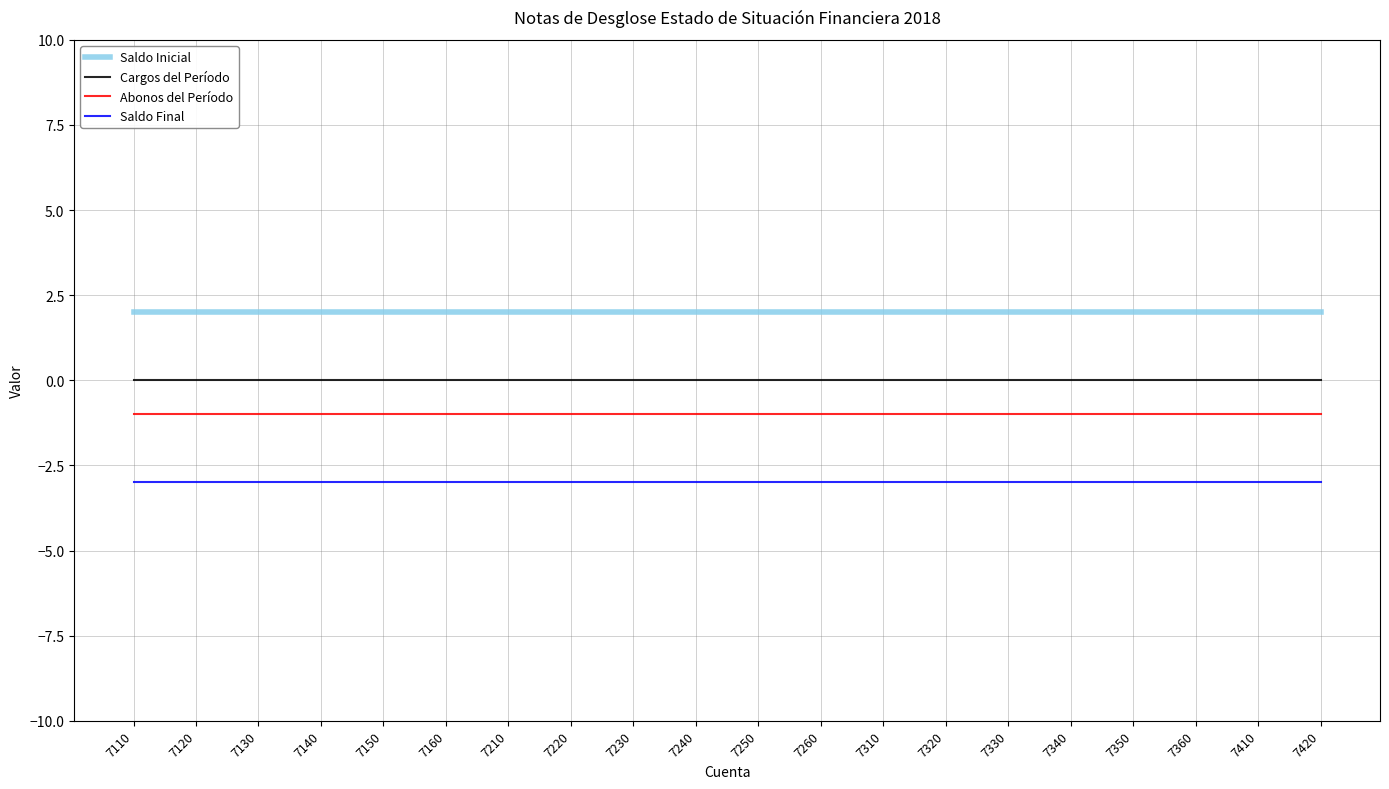

At how many categories does at least one series exceed 1?

20